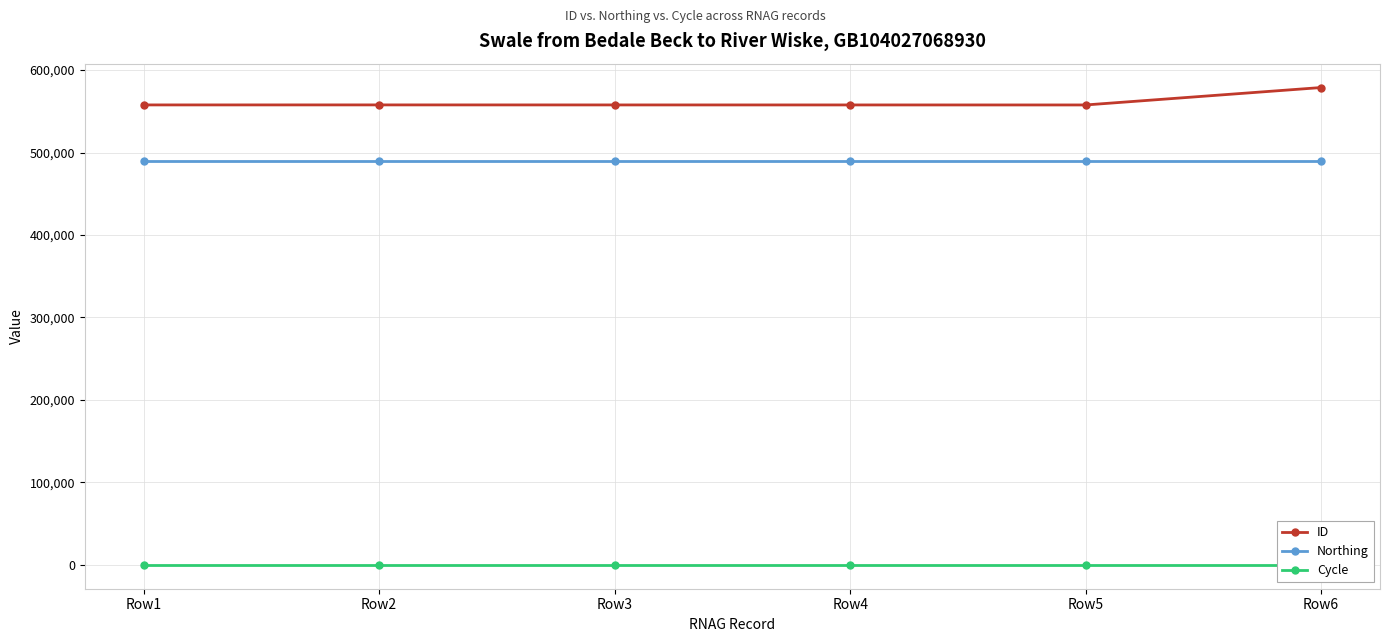

What is the greatest value displayed?

578794